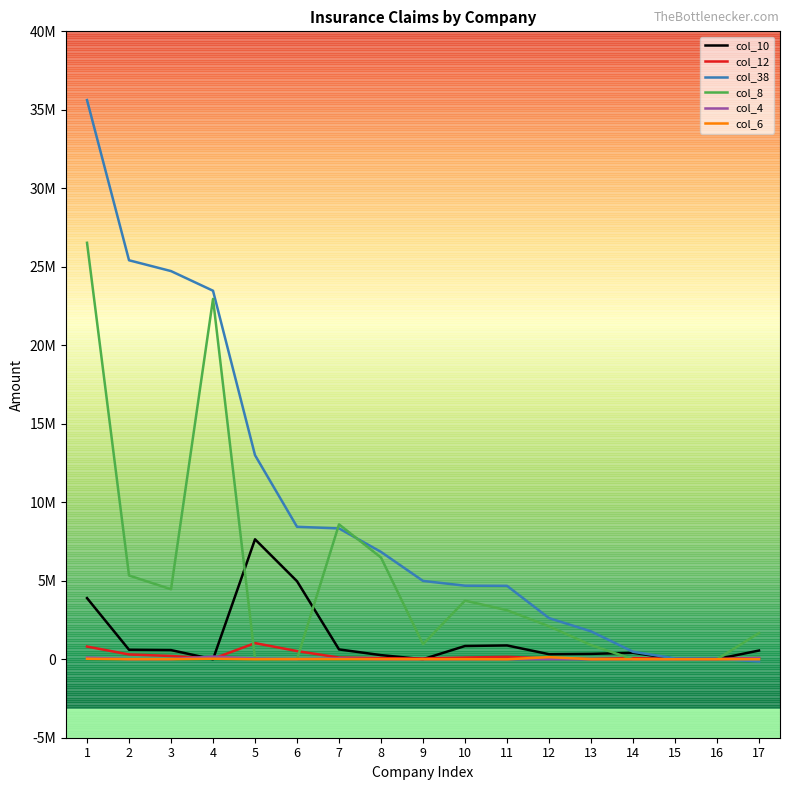

Which series has the widest spread of values?

col_38